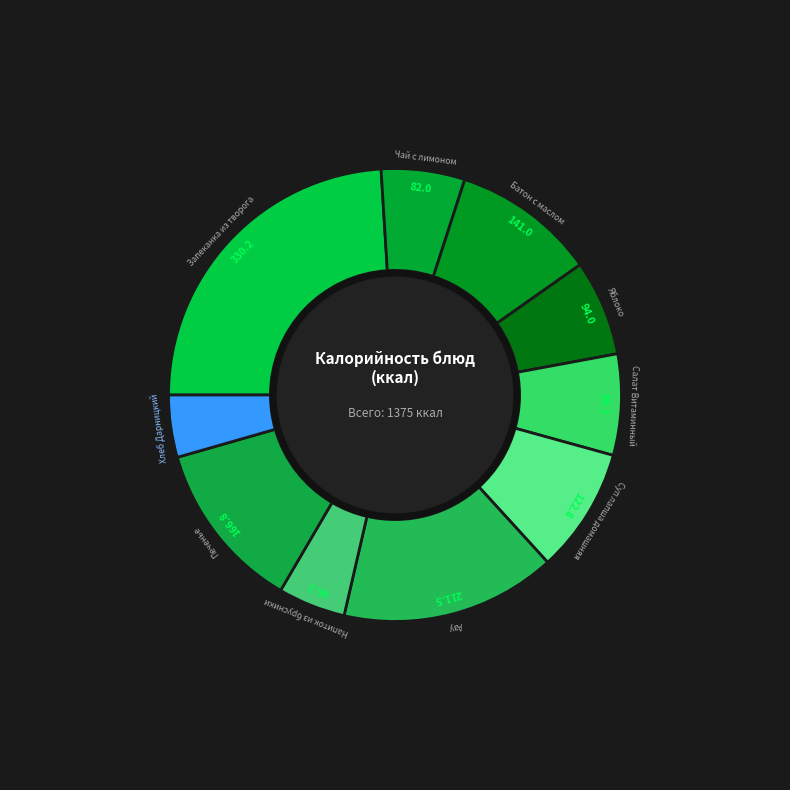

How many slices are in this pie chart?

10